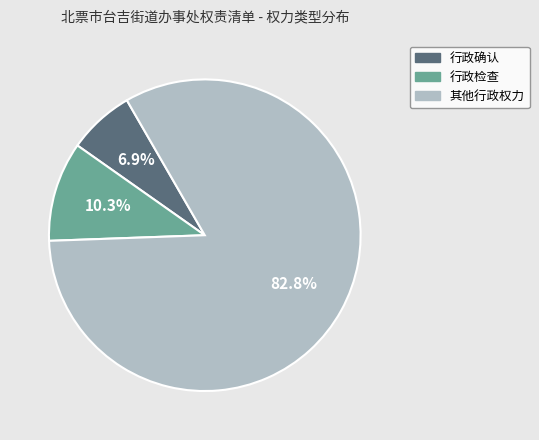

The 其他行政权力 slice represents 68% of the pie. True or false?

False